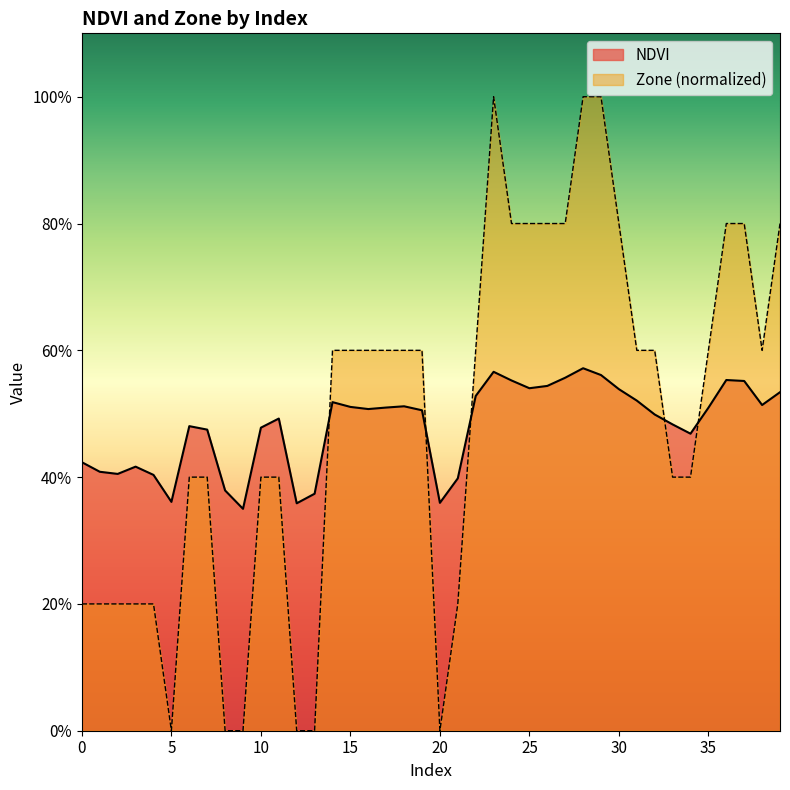

Does the chart have visible grid lines?

No